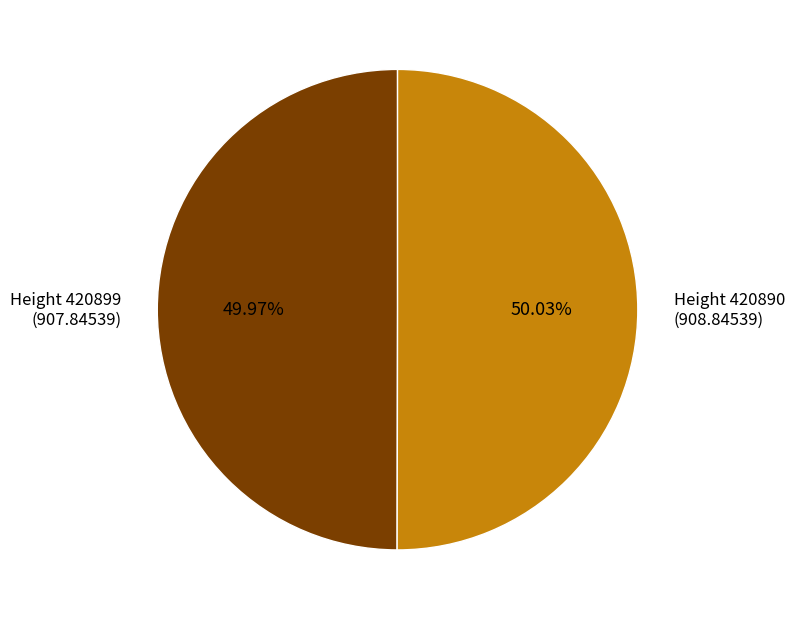

Is there a majority slice in this chart?

Yes